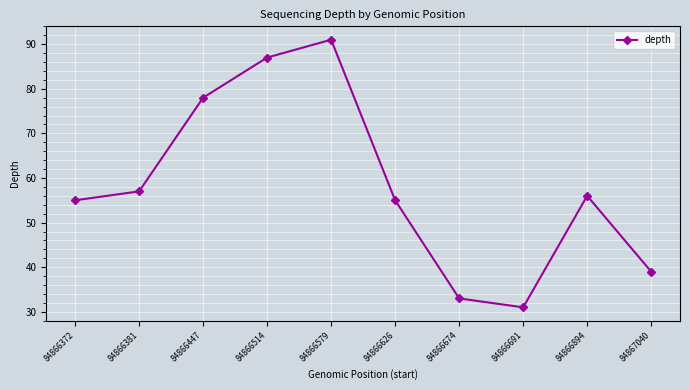

What is the sum of all values?

582